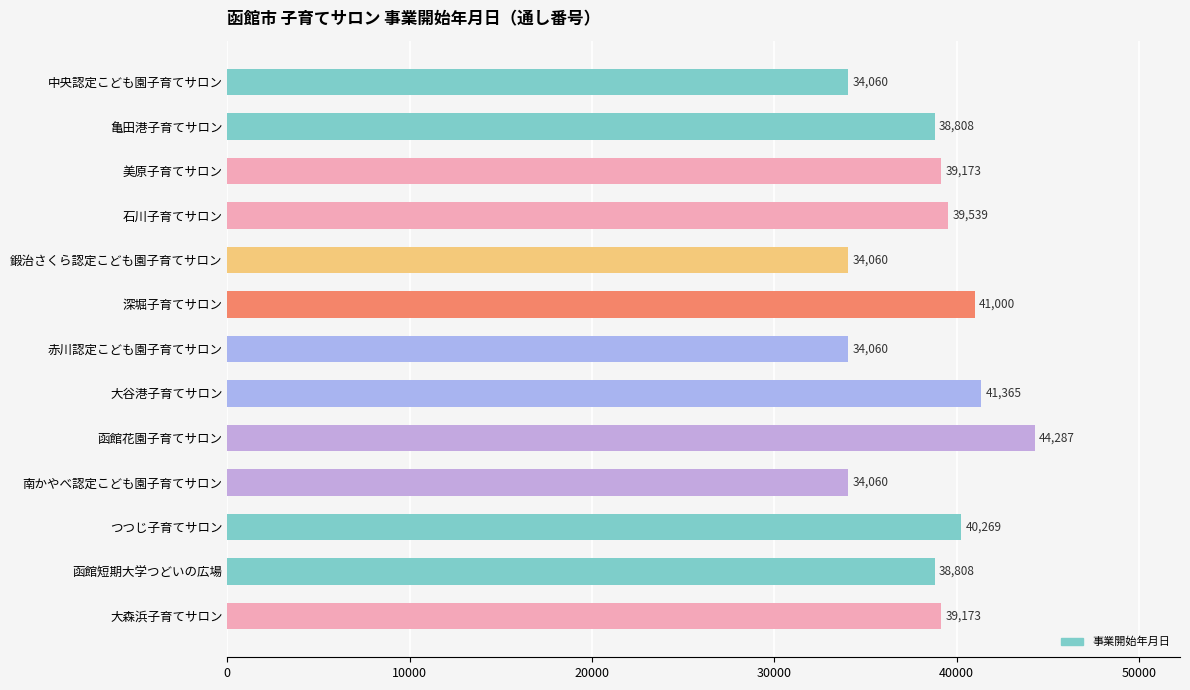

What is the difference between the maximum and minimum values?

10227